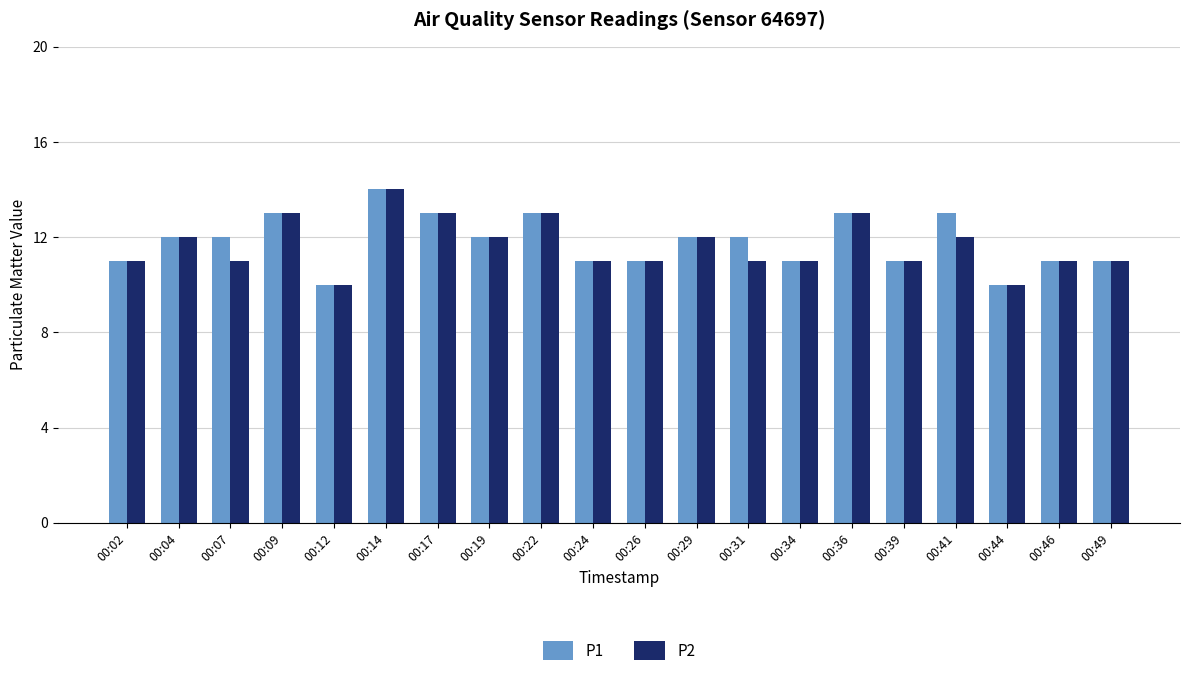

Are the bars horizontal?

No